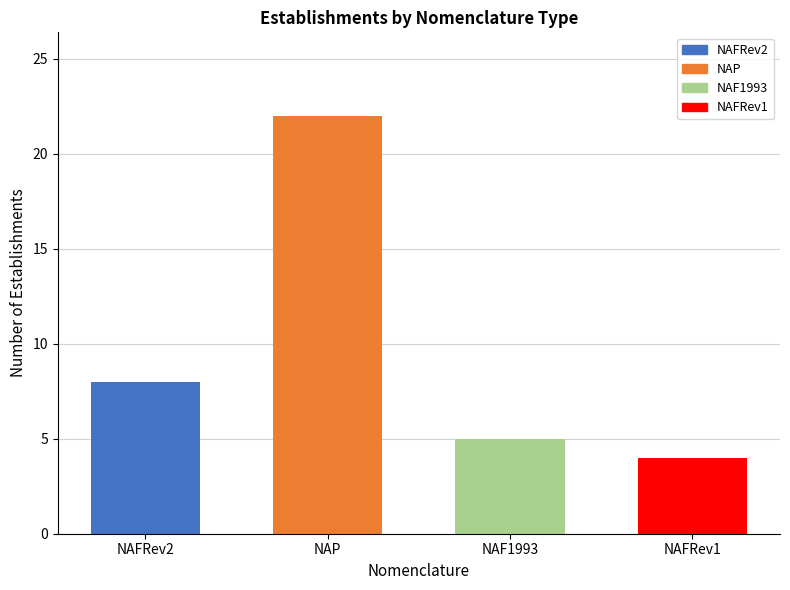

Are the bars horizontal?

No